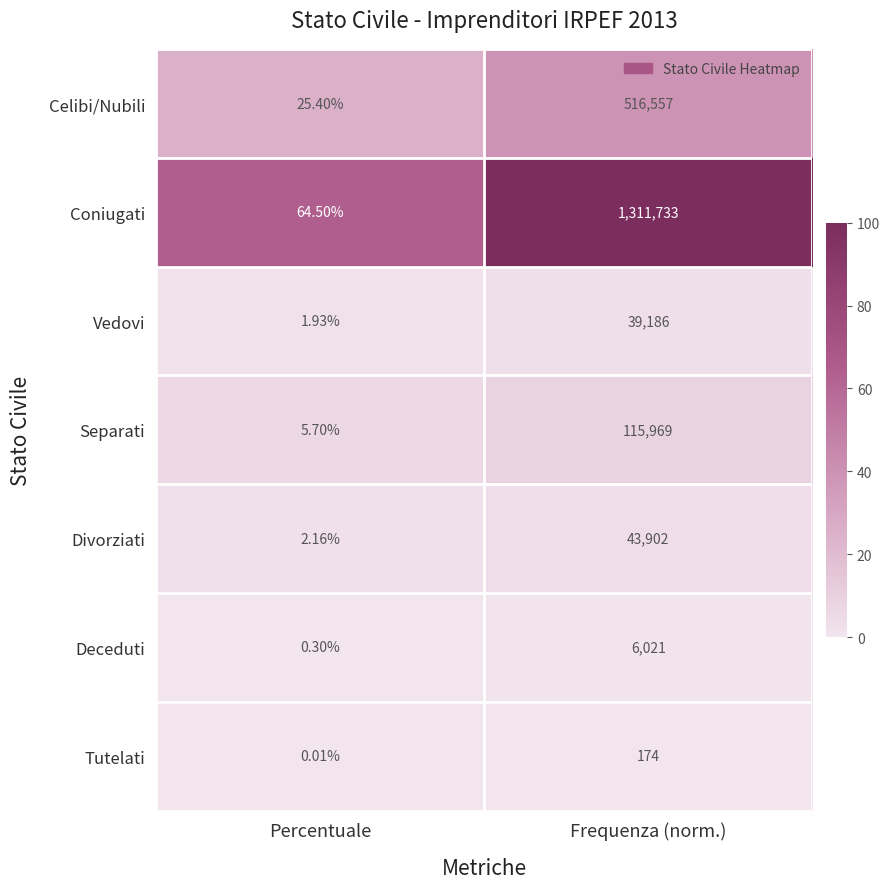

List the labels in order of Tutelati value, smallest first.

Percentuale, Frequenza (norm.)